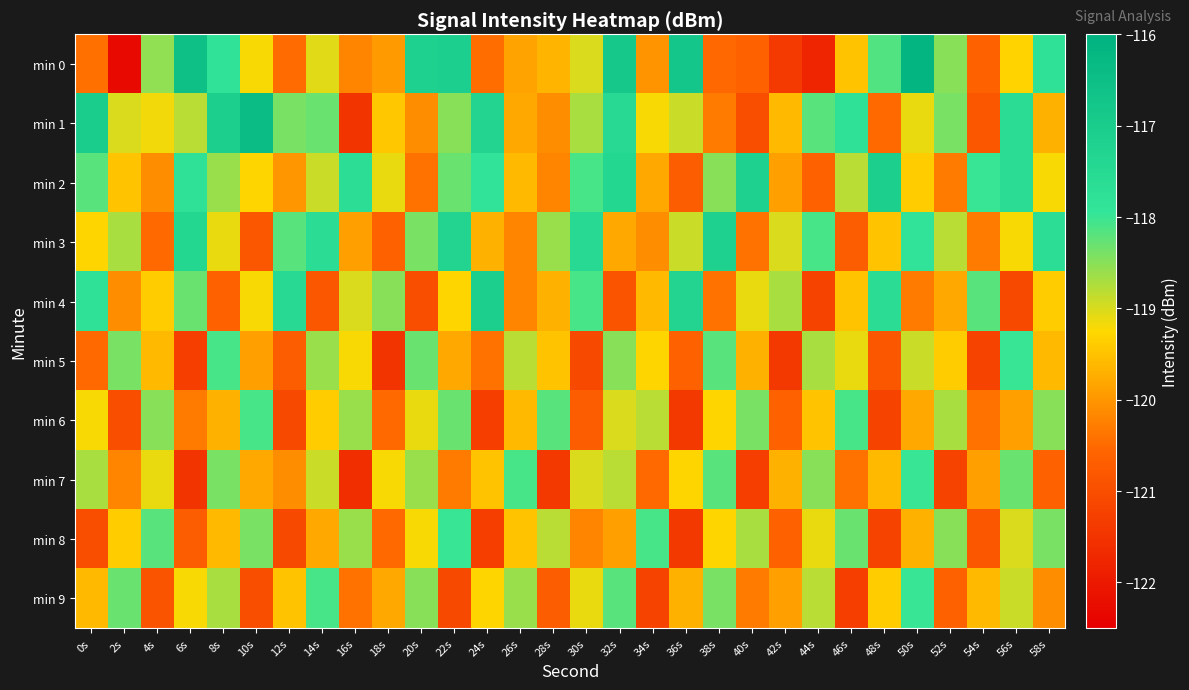

Between 14s and 18s, which is larger?

14s